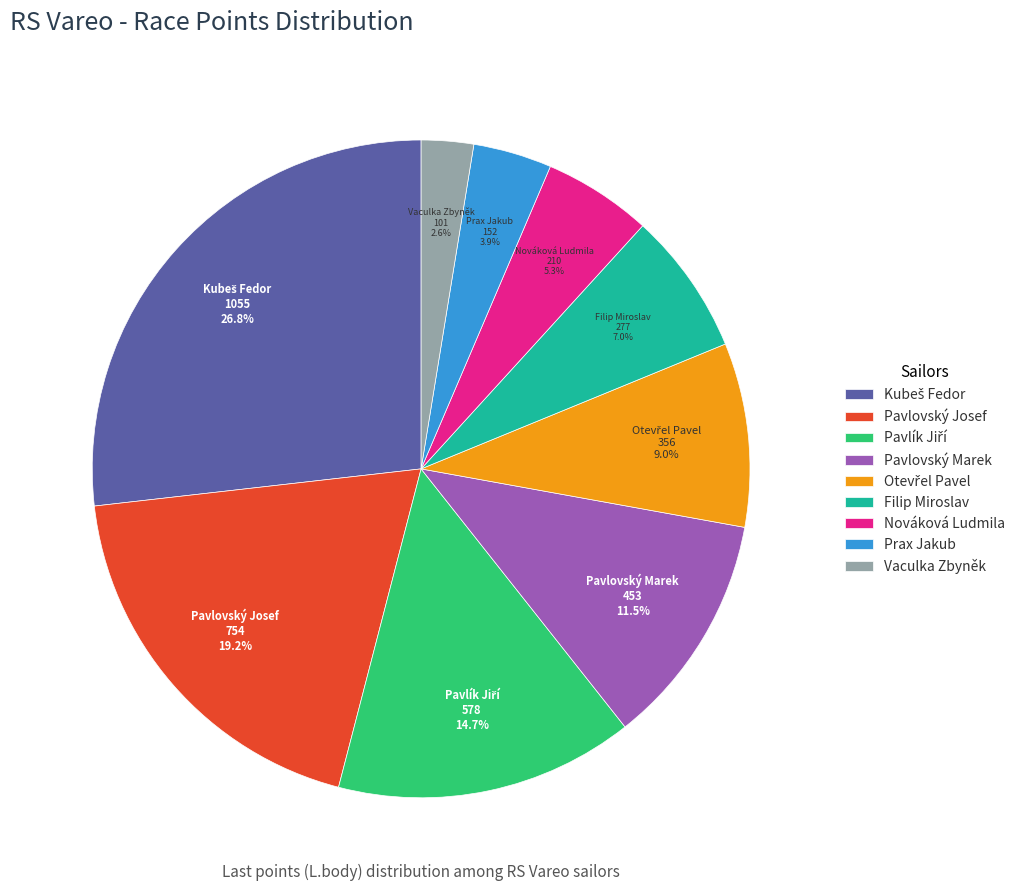

Does Vaculka Zbyněk represent more than half of the total?

No